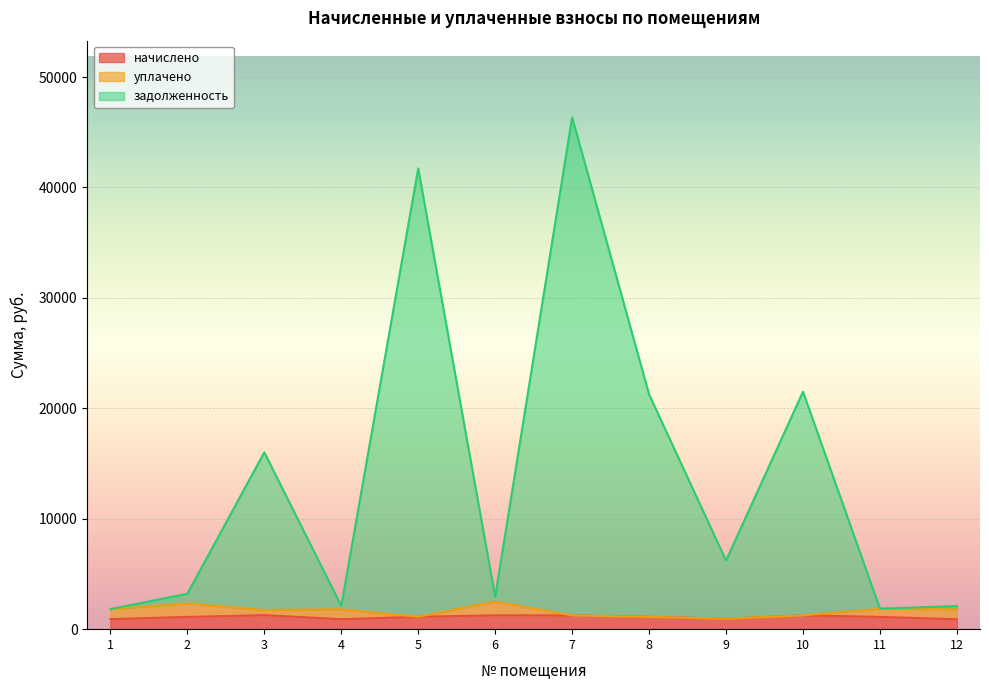

At which category is the sum across all series the highest?

7